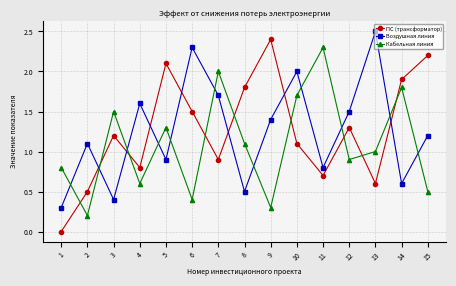

What is the value of the ПС (трансформатор) point at the 7th from the left?

0.9